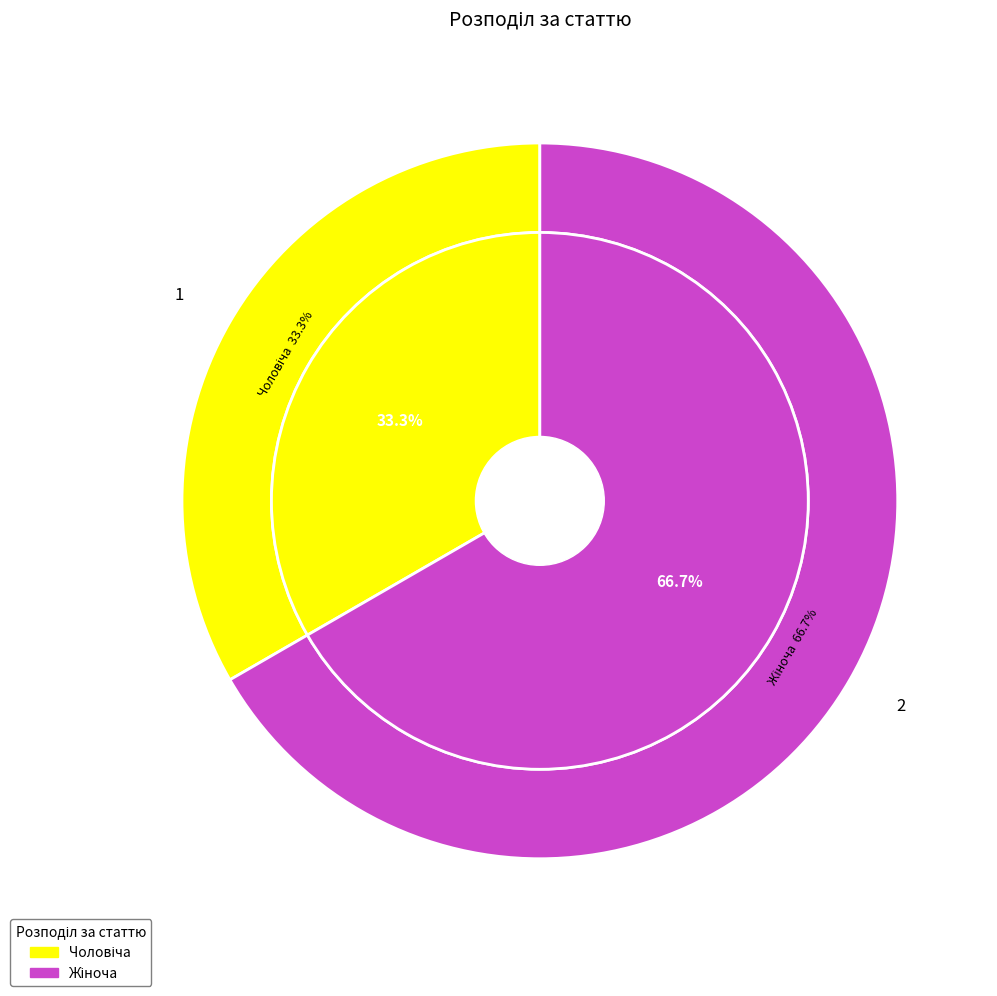

Count the number of slices in the pie.

2